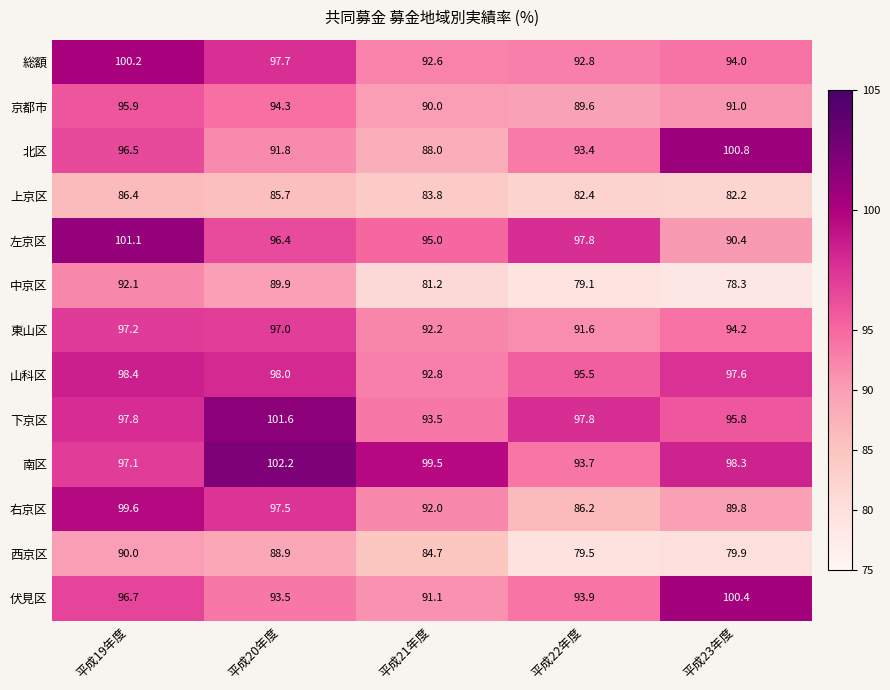

Rank the series at 平成20年度 from highest to lowest value.

南区, 下京区, 山科区, 総額, 右京区, 東山区, 左京区, 京都市, 伏見区, 北区, 中京区, 西京区, 上京区